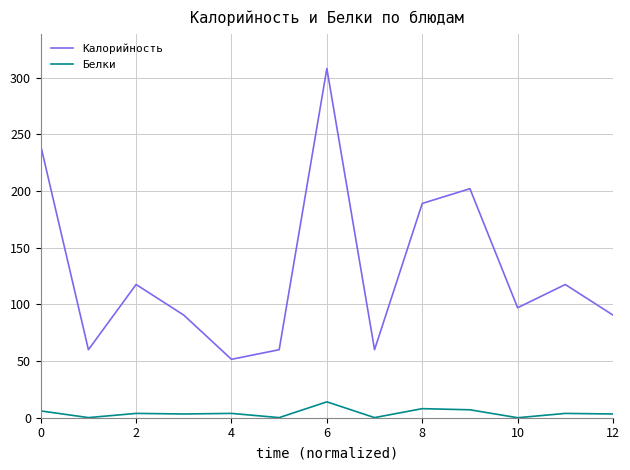

At how many categories does at least one series exceed 81?

9